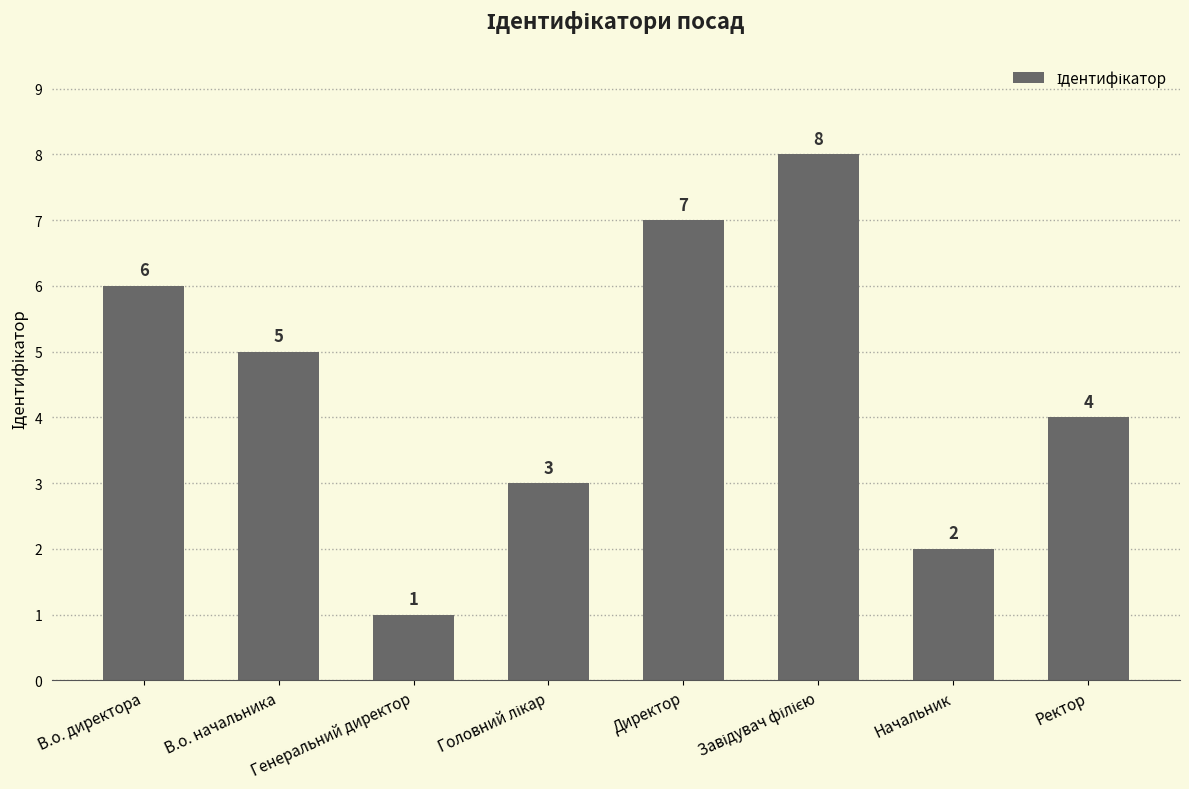

How many bars are there in total?

8